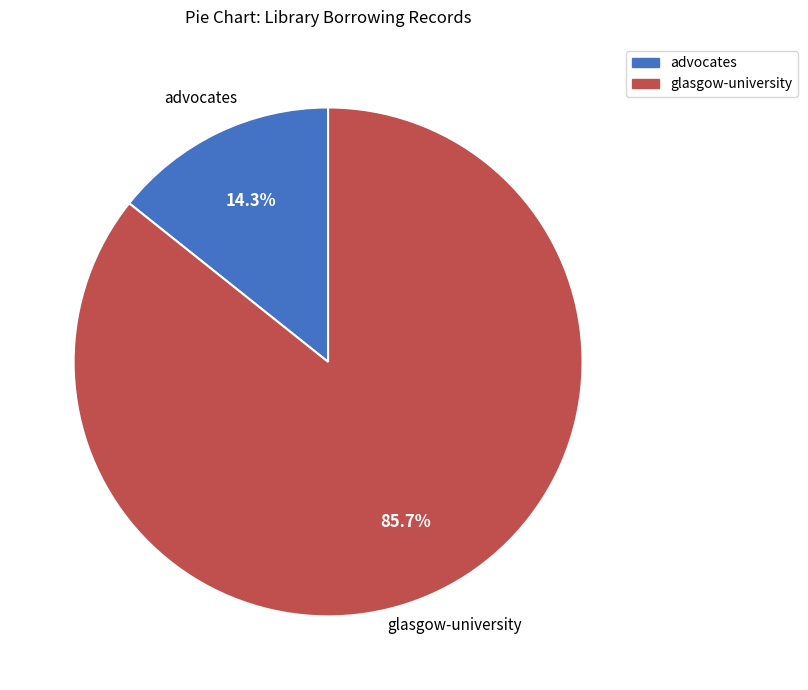

Approximately how many times larger is the value at advocates compared to glasgow-university?

0.2